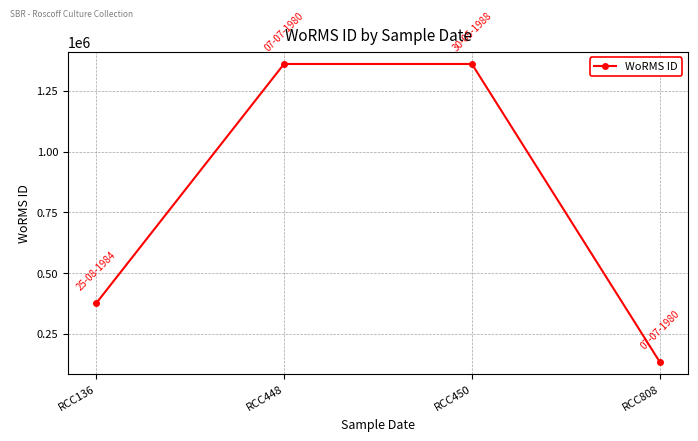

What is the change in value from RCC448 to RCC808?

-1226610